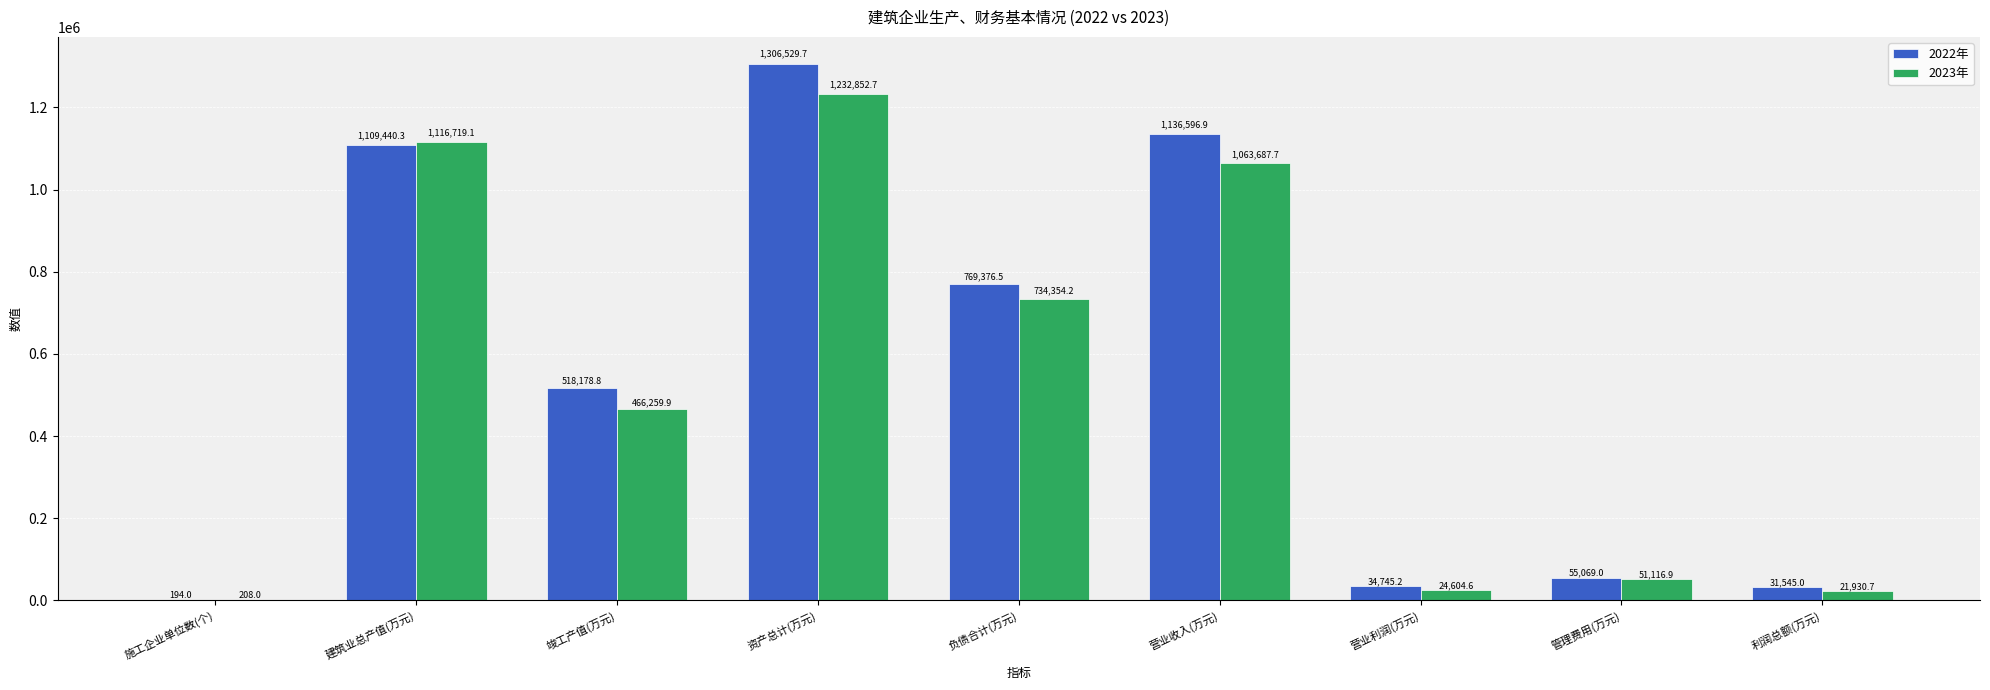

What is the sum of the 2022年 values at 营业利润(万元) and 竣工产值(万元)?

552924.0